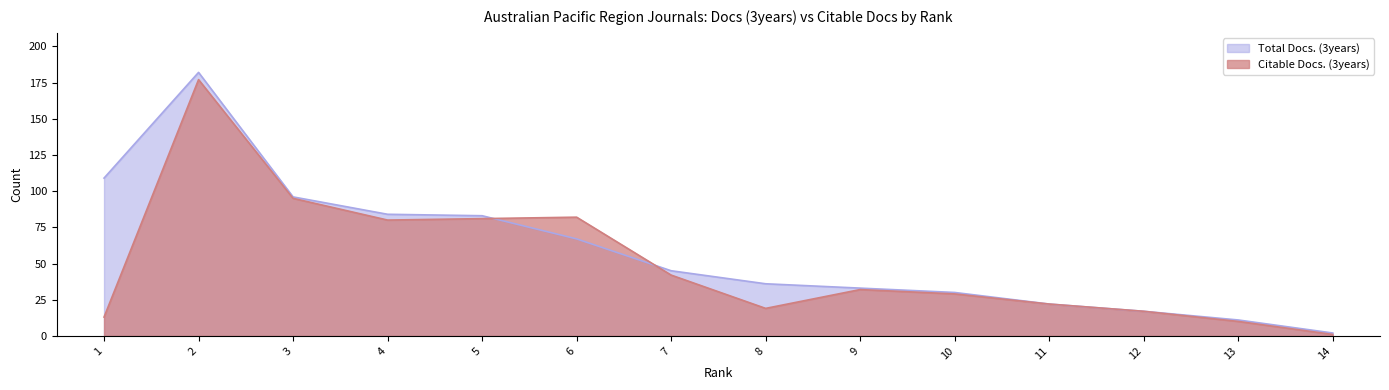

What is the difference between the maximum and minimum values in the Citable Docs. (3years) series?

176